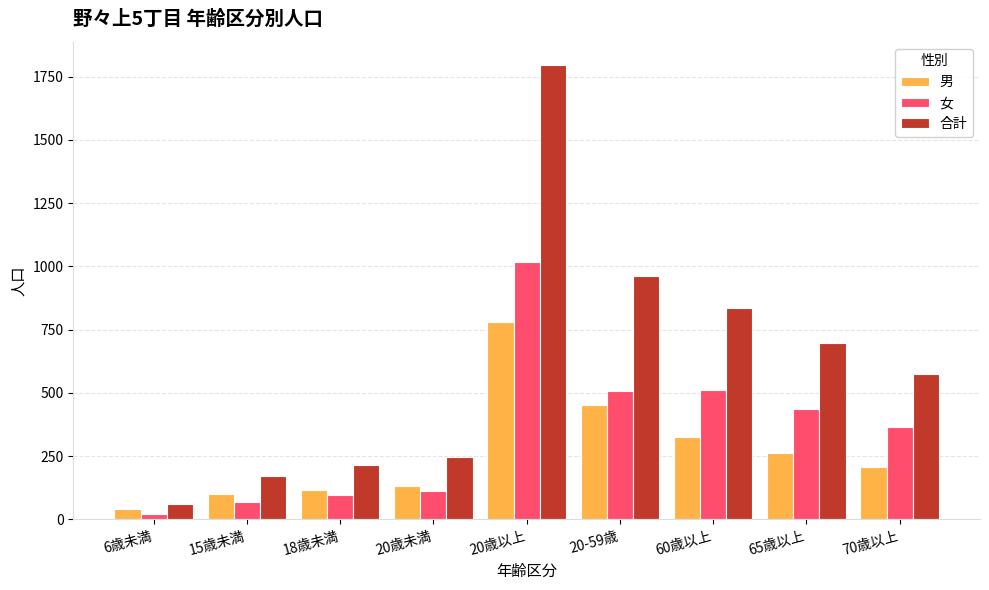

At which category is the sum across all series the highest?

20歳以上